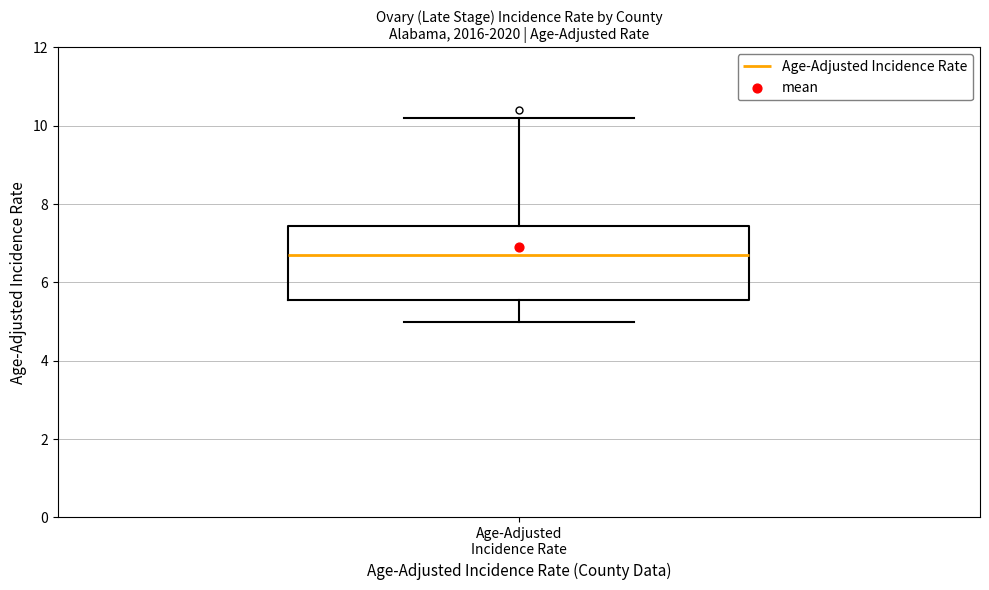

Read this box plot against the y-axis: the position of the median line, the range covered by the box, and the ends of both whiskers. The values are not printed on the chart, so give them approximately, as read against the axis.

median 6.8, box 5.6 to 7.4, whiskers 5.0 to 10.2